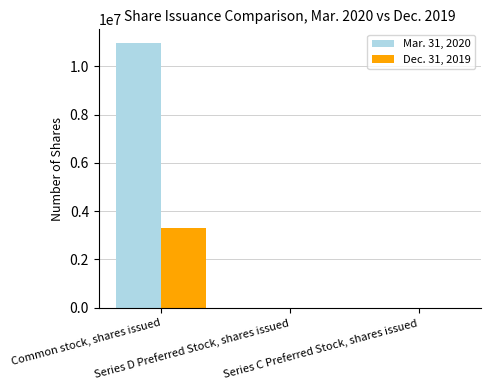

What is the total value across all series at Common stock, shares issued?

14279783